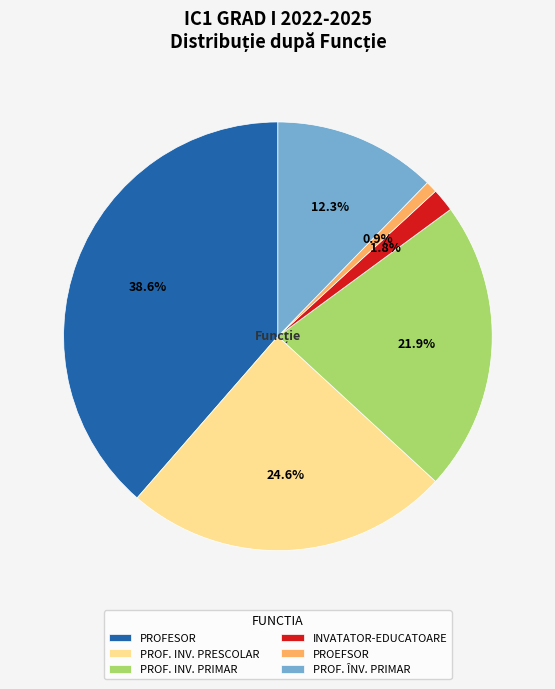

Which has a higher value, PROEFSOR or PROFESOR?

PROFESOR